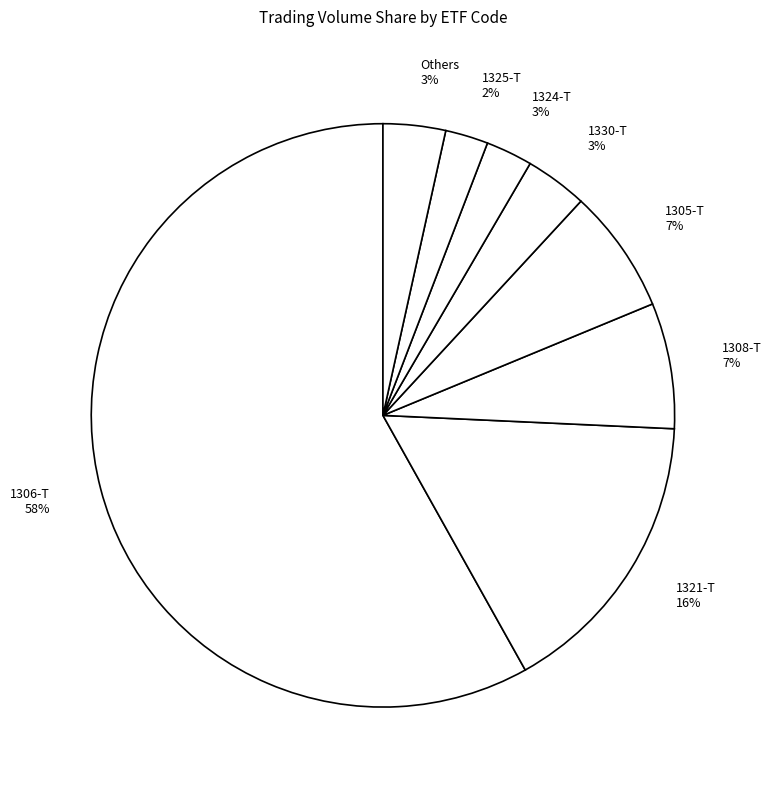

The 1305-T 7% slice represents 7% of the pie. True or false?

True